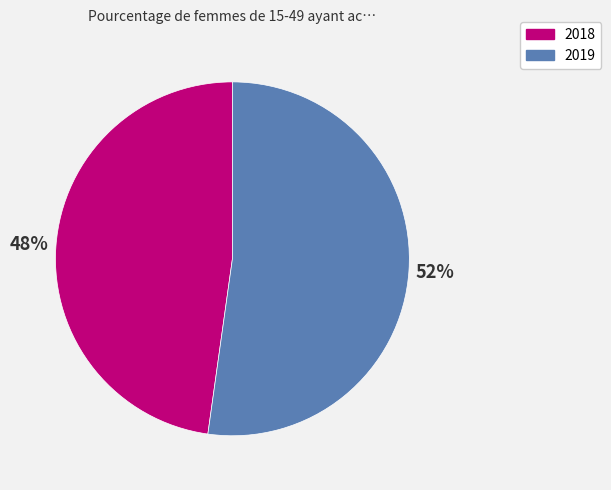

Approximately how many times larger is the value at 2018 compared to 2019?

0.9